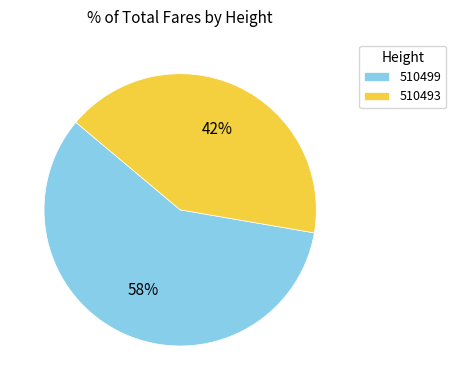

To the nearest percent, what is the average slice percentage?

50%